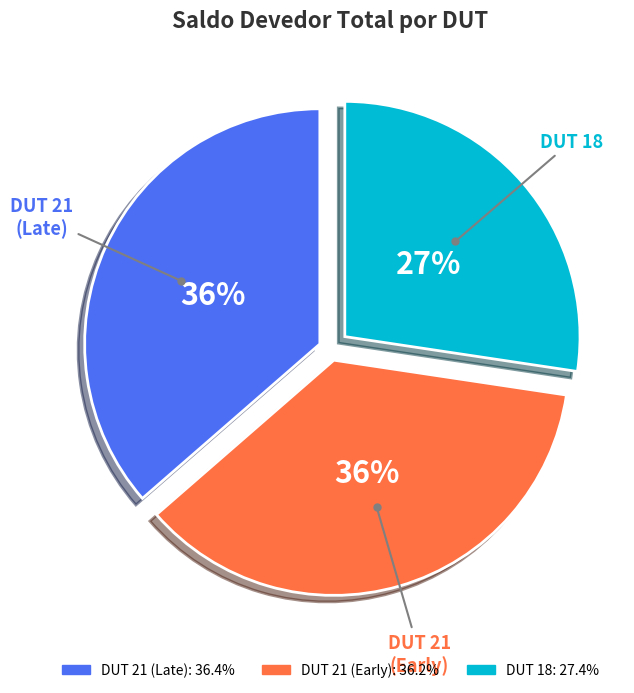

Is there any slice that represents more than half of the pie?

No